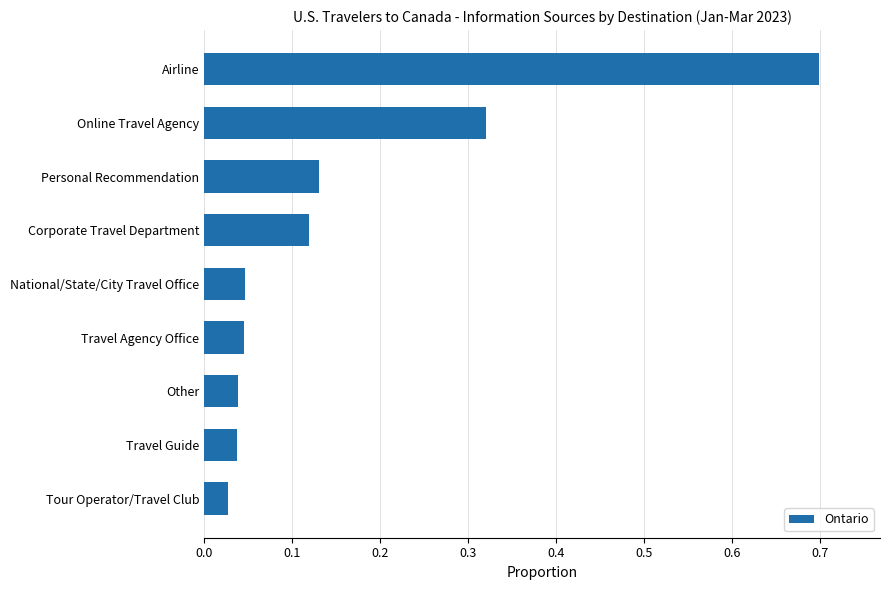

Does the chart contain any negative values?

No